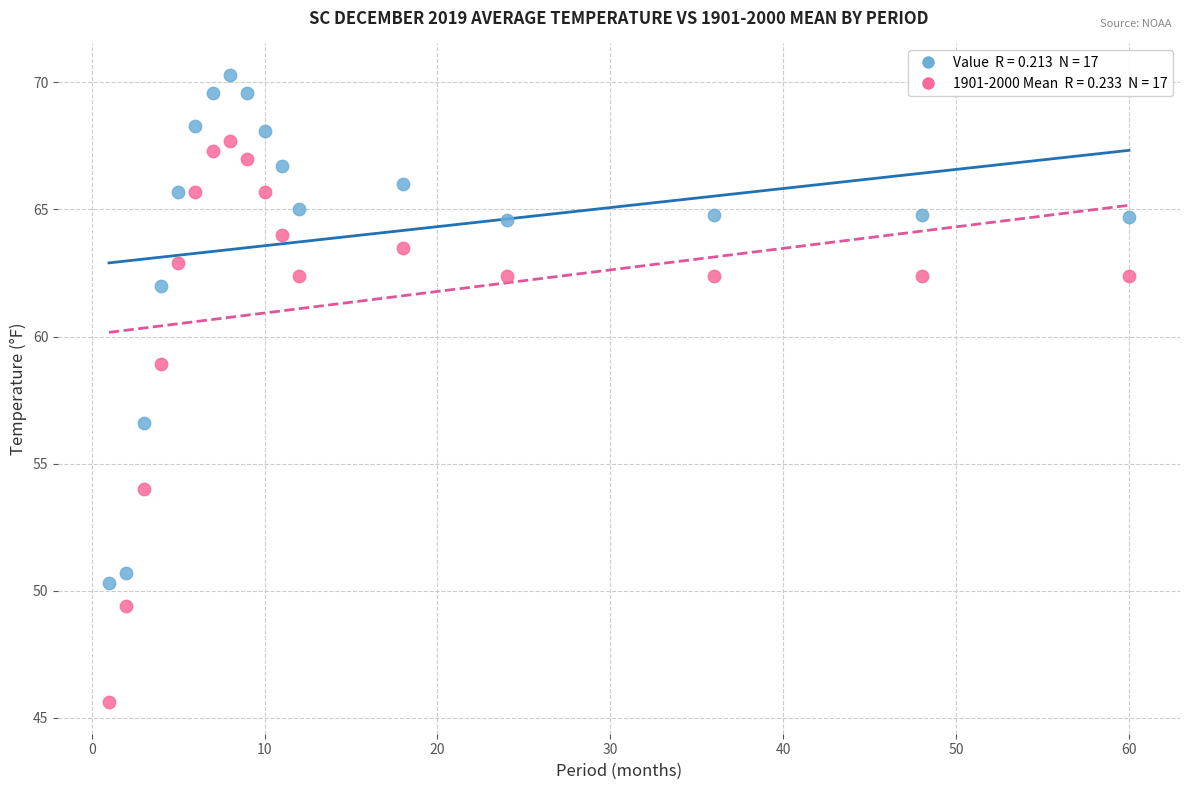

Across all data points, what is the range of X values (max minus min)?

59.0